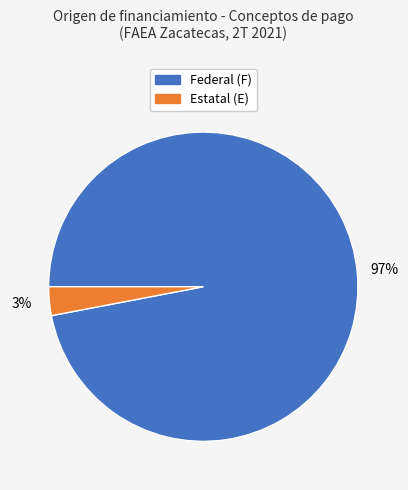

To the nearest percent, what is the average slice percentage?

50%